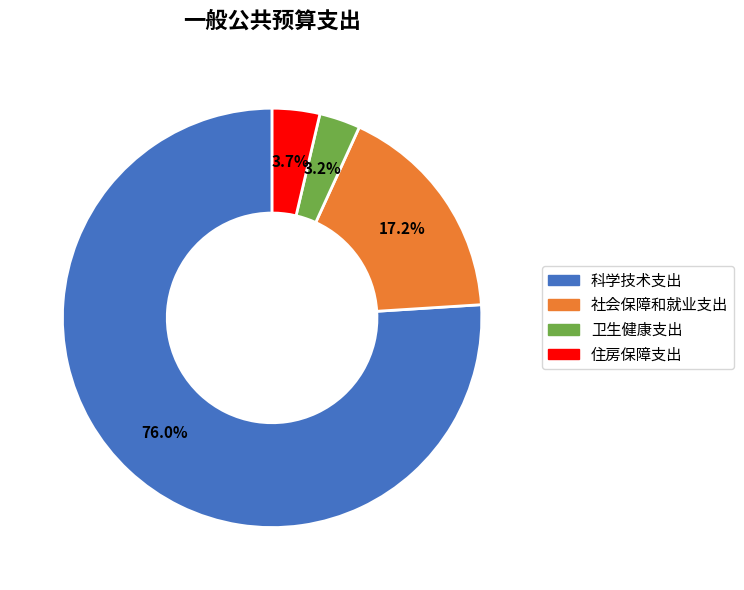

Which slice is the largest?

科学技术支出